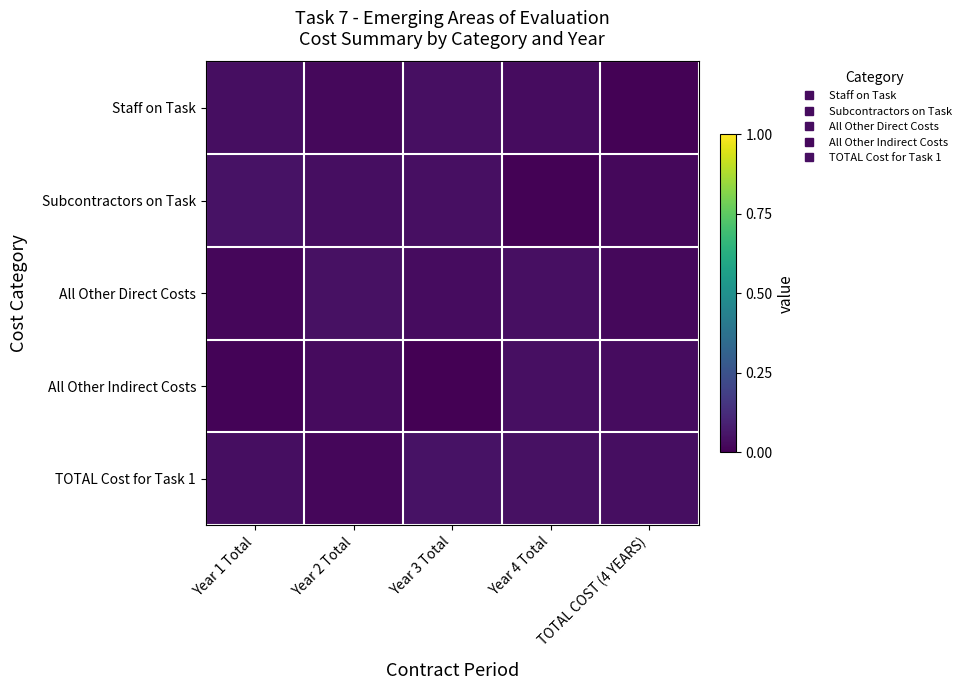

Reading right to left, extract all data points from this chart.

Staff on Task: TOTAL COST (4 YEARS)=0.0	Year 4 Total=0.0	Year 3 Total=0.0	Year 2 Total=0.0	Year 1 Total=0.0
Subcontractors on Task: TOTAL COST (4 YEARS)=0.0	Year 4 Total=0.0	Year 3 Total=0.0	Year 2 Total=0.0	Year 1 Total=0.0
All Other Direct Costs: TOTAL COST (4 YEARS)=0.0	Year 4 Total=0.0	Year 3 Total=0.0	Year 2 Total=0.0	Year 1 Total=0.0
All Other Indirect Costs: TOTAL COST (4 YEARS)=0.0	Year 4 Total=0.0	Year 3 Total=0.0	Year 2 Total=0.0	Year 1 Total=0.0
TOTAL Cost for Task 1: TOTAL COST (4 YEARS)=0.0	Year 4 Total=0.0	Year 3 Total=0.0	Year 2 Total=0.0	Year 1 Total=0.0